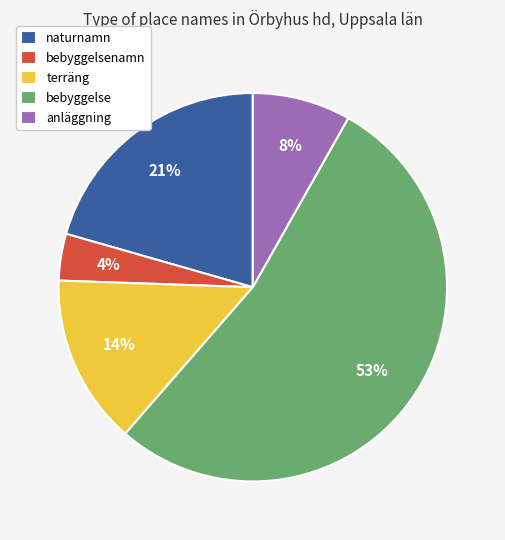

Which has a higher value, bebyggelsenamn or terräng?

terräng